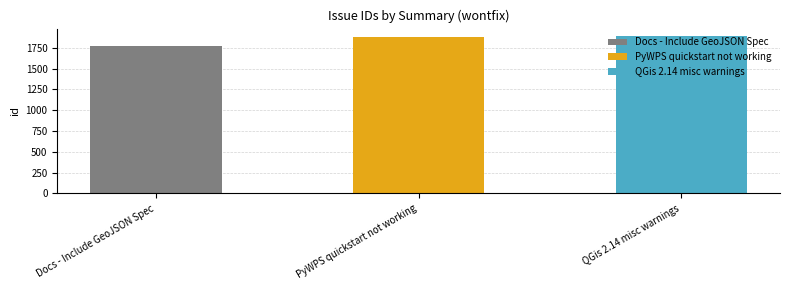

Reading right to left, what are all the values shown in this chart?

1888	1886	1773